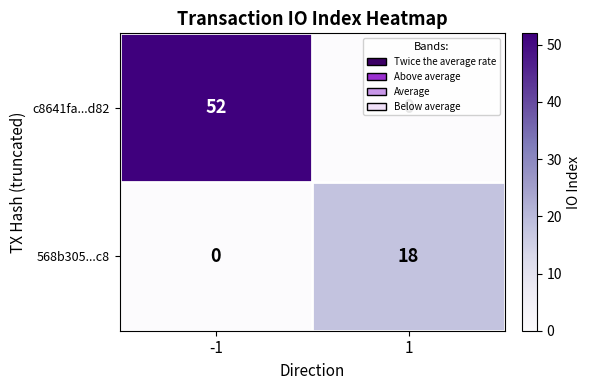

What is the highest value of the 568b305...c8 series?

18